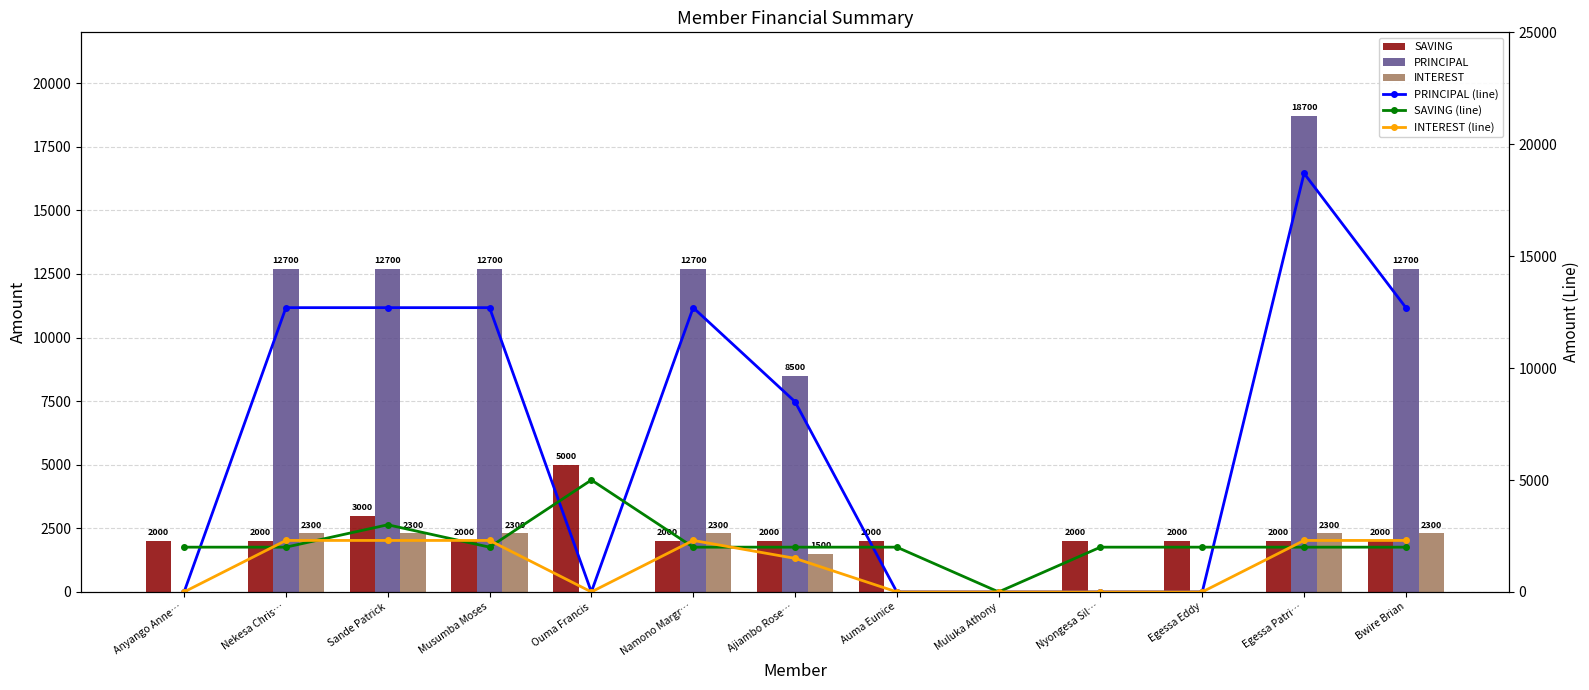

Is it true that INTEREST (line) equals 1439 at Nyongesa Sil…?

False